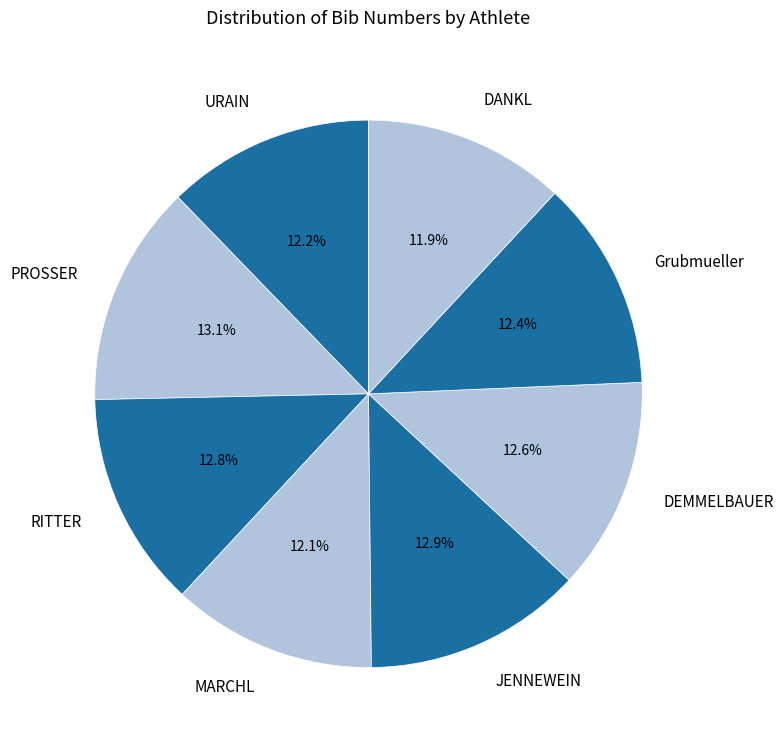

What percentage is the MARCHL slice, to the nearest percent?

12%